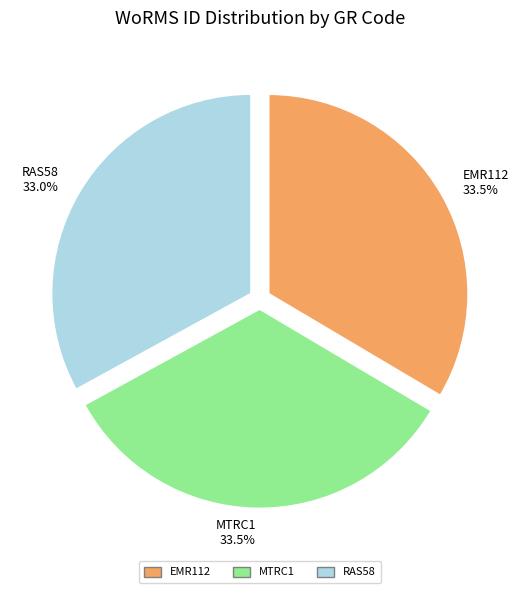

Combined, do RAS58 and EMR112 account for over 50%?

Yes